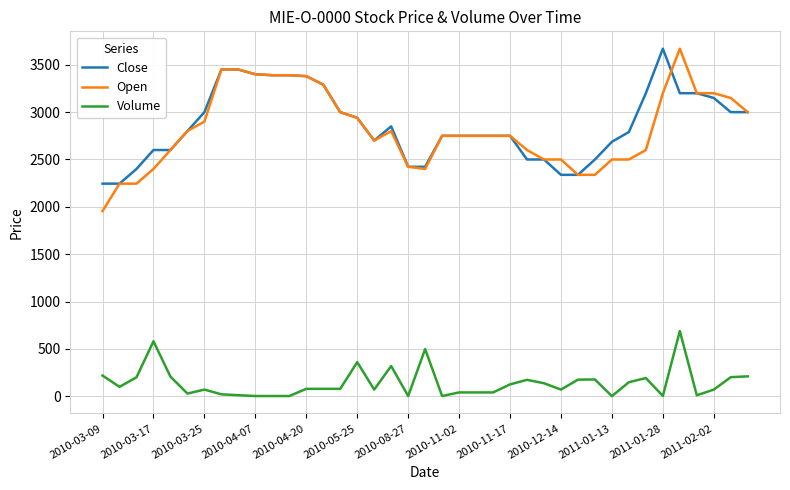

How many lines are shown in the chart?

3